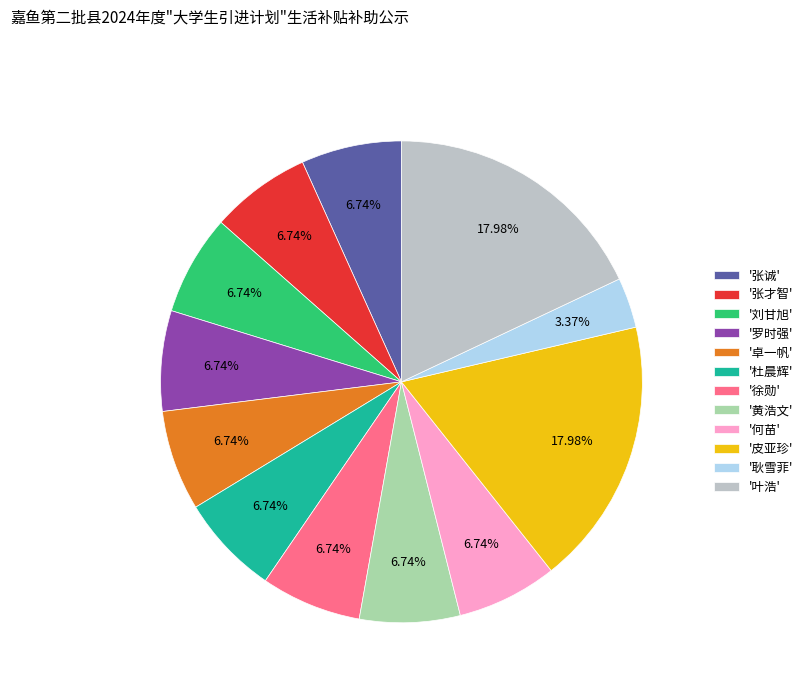

Combined, do '皮亚珍' and '叶浩' account for over 50%?

No